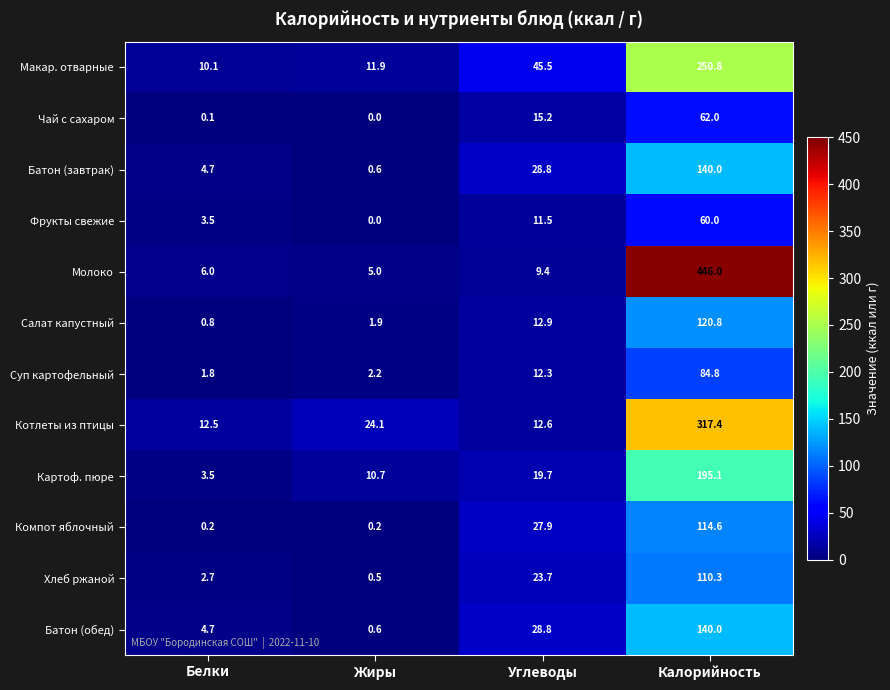

At how many categories does at least one series exceed 442?

1